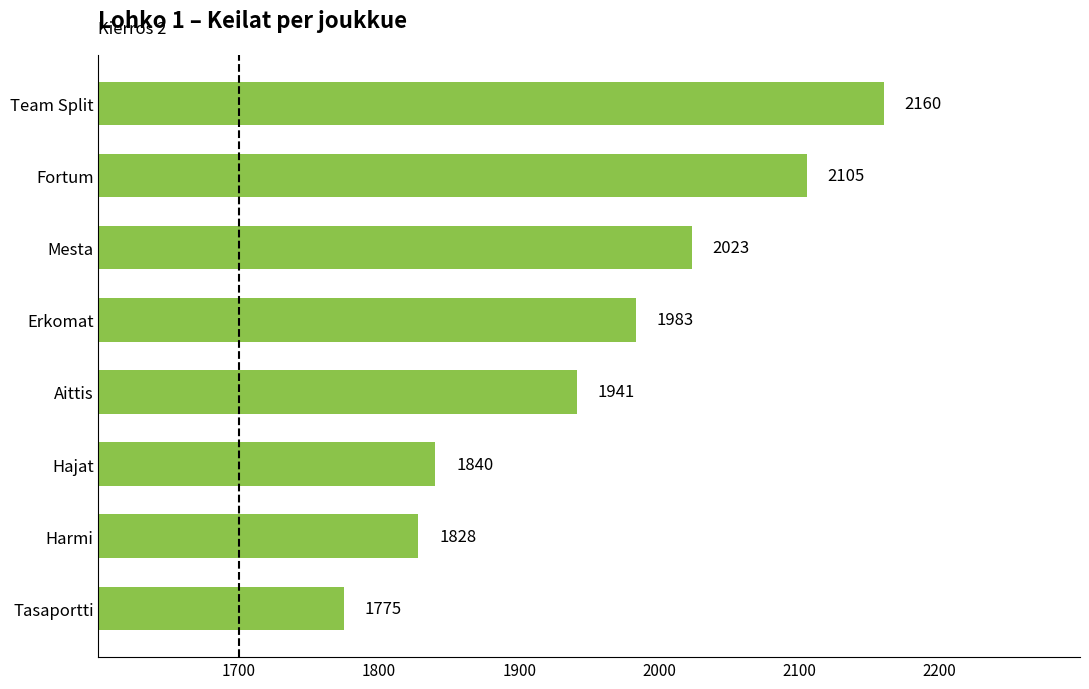

Where is the data nearest to the value 1967?

Erkomat